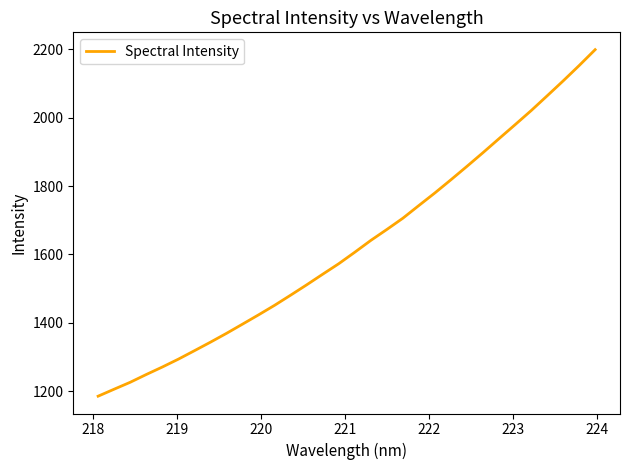

What is the minimum value shown in the chart?

1185.6